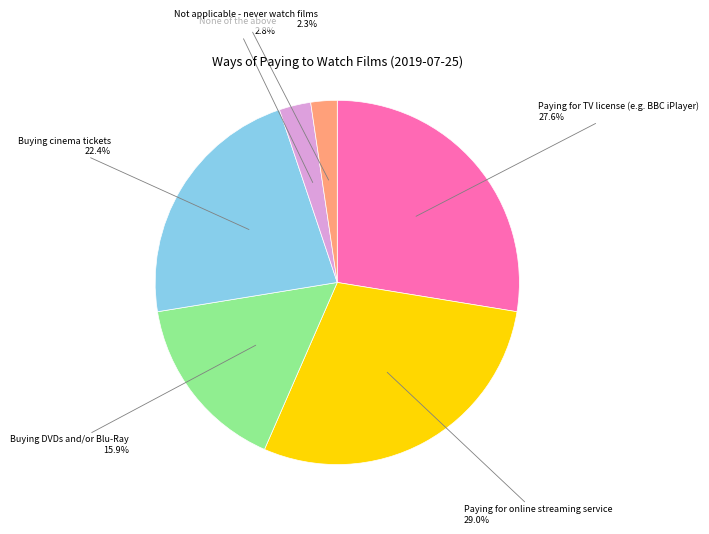

True or false: None of the above accounts for 9% of the total.

False